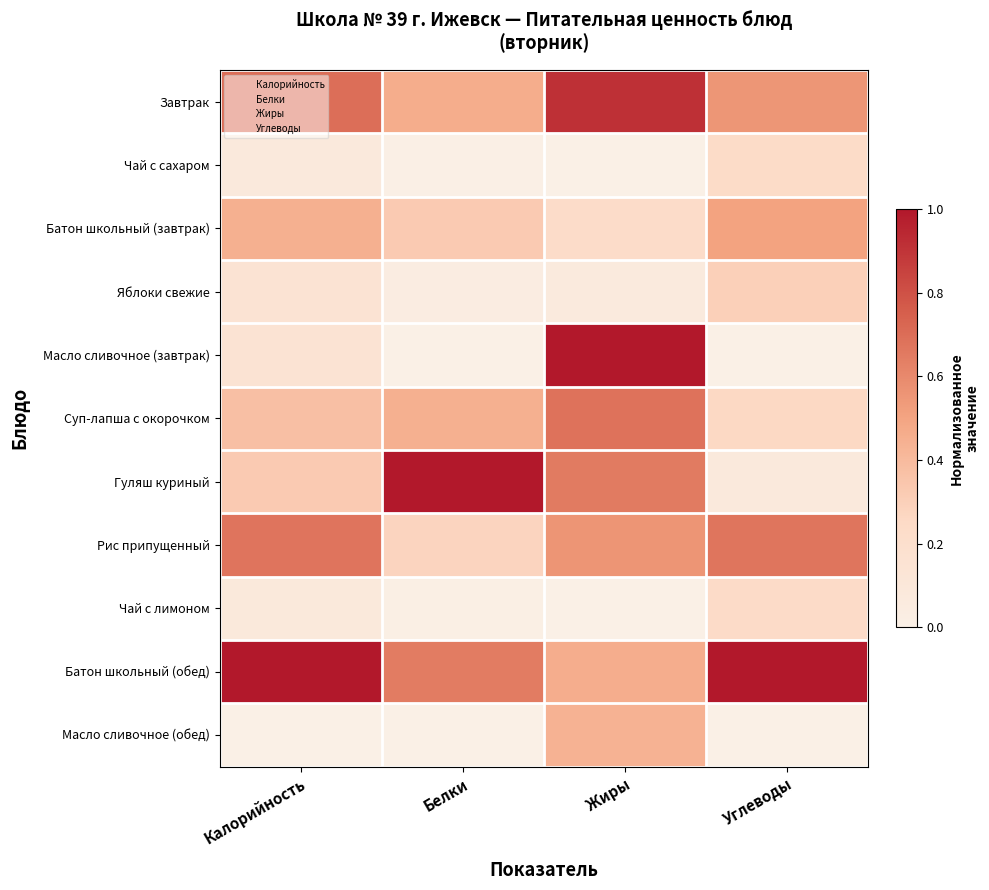

Between Жиры and Белки, which is larger?

Жиры